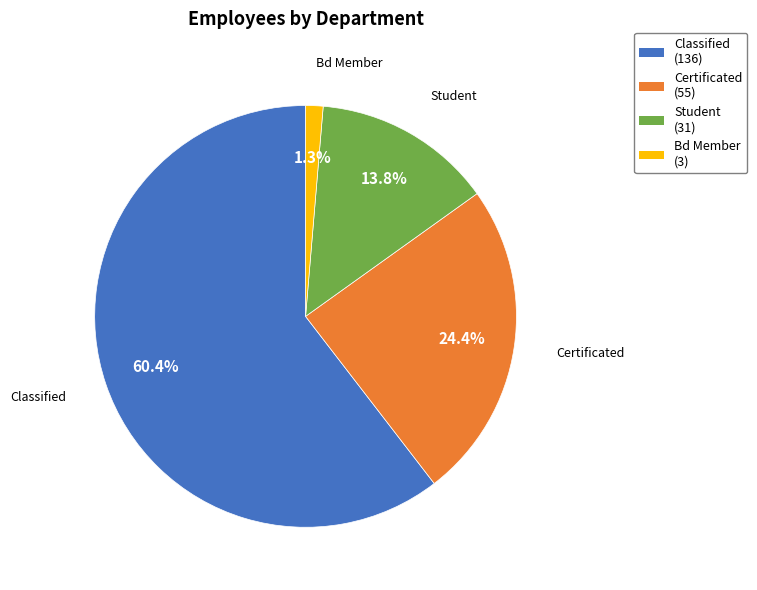

What is the ratio of the value at Certificated to the value at Student?

1.8